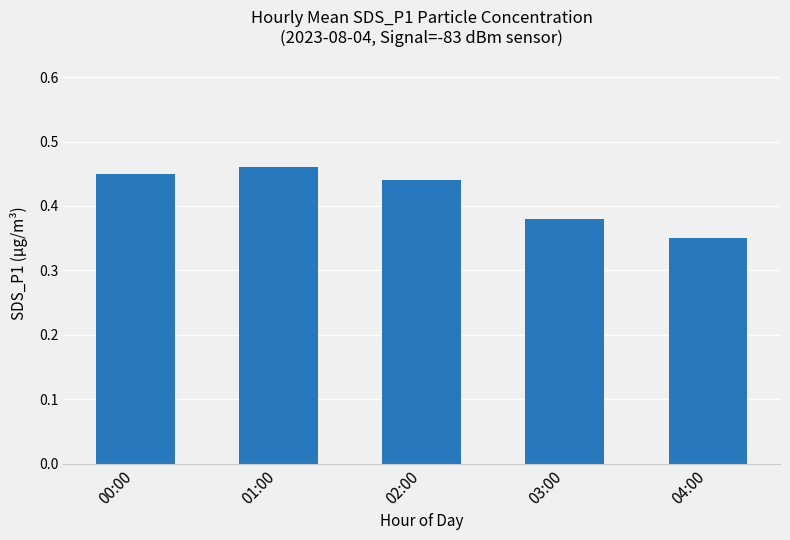

What is the difference between the second highest and minimum values?

0.1